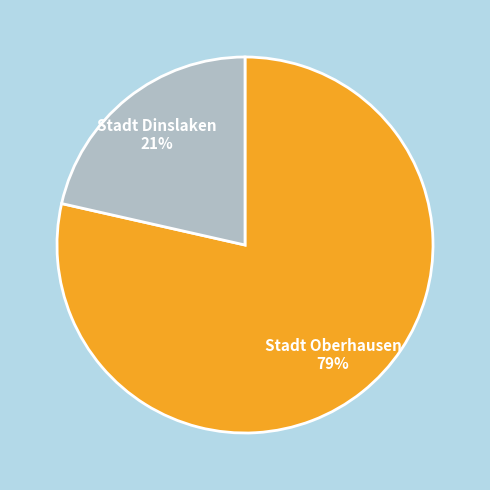

Is the sum of Stadt Dinslaken and Stadt Oberhausen greater than half?

Yes